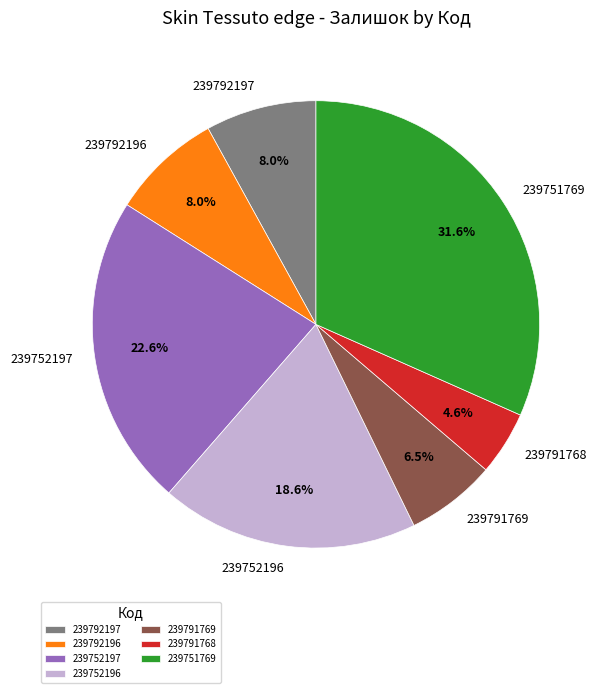

Is 239751769 the majority of the pie?

No